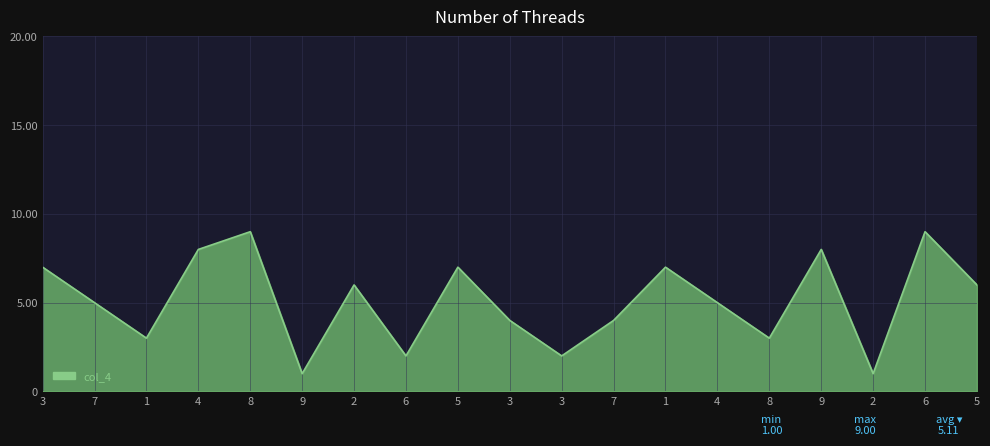

Does the chart display data point markers on the line(s)?

No